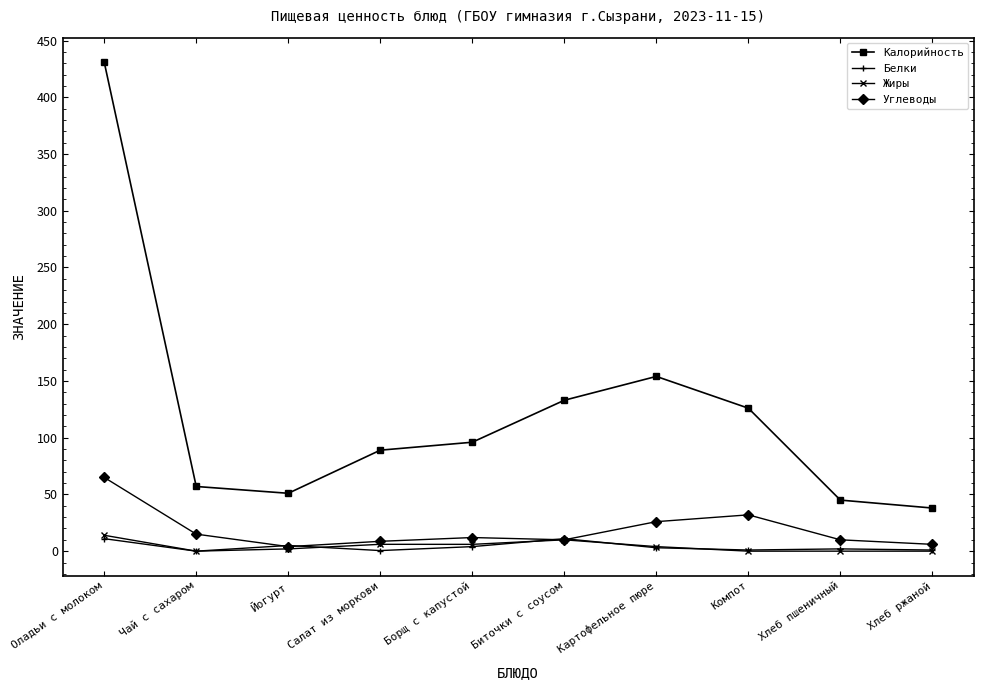

Which series changed the most between Оладьи с молоком and Компот?

Калорийность